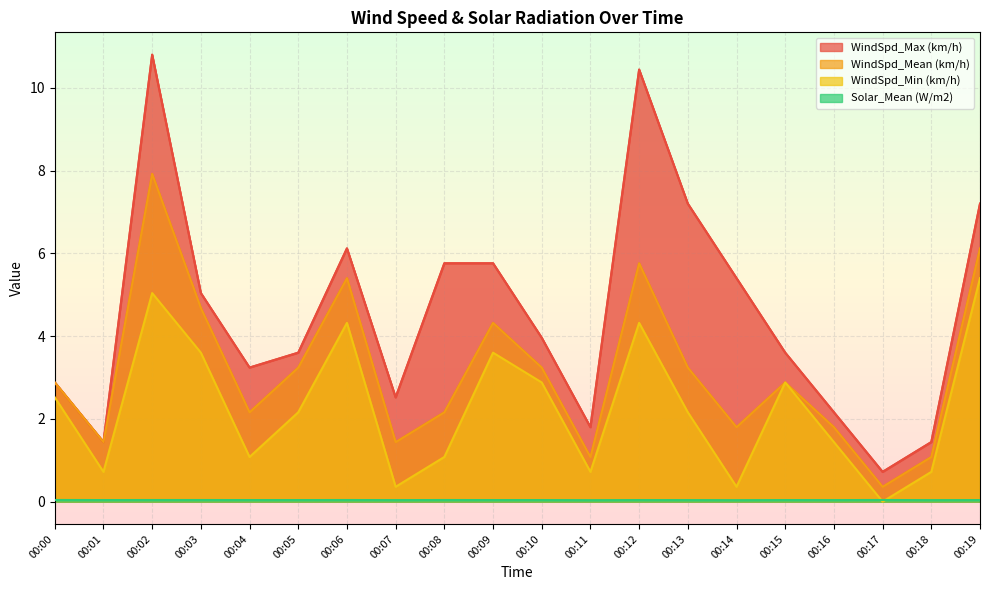

Reading right to left, what are all the values shown in this chart?

WindSpd_Max (km/h): 7.2	1.4	0.7	2.2	3.6	5.4	7.2	10.4	1.8	4.0	5.8	5.8	2.5	6.1	3.6	3.2	5.0	10.8	1.4	2.9
WindSpd_Mean (km/h): 6.1	1.1	0.4	1.8	2.9	1.8	3.2	5.8	1.1	3.2	4.3	2.2	1.4	5.4	3.2	2.2	4.7	7.9	1.4	2.9
WindSpd_Min (km/h): 5.4	0.7	0.0	1.4	2.9	0.4	2.2	4.3	0.7	2.9	3.6	1.1	0.4	4.3	2.2	1.1	3.6	5.0	0.7	2.5
Solar_Mean (W/m2): 0.0	0.0	0.0	0.0	0.0	0.0	0.0	0.0	0.0	0.0	0.0	0.0	0.0	0.0	0.0	0.0	0.0	0.0	0.0	0.0